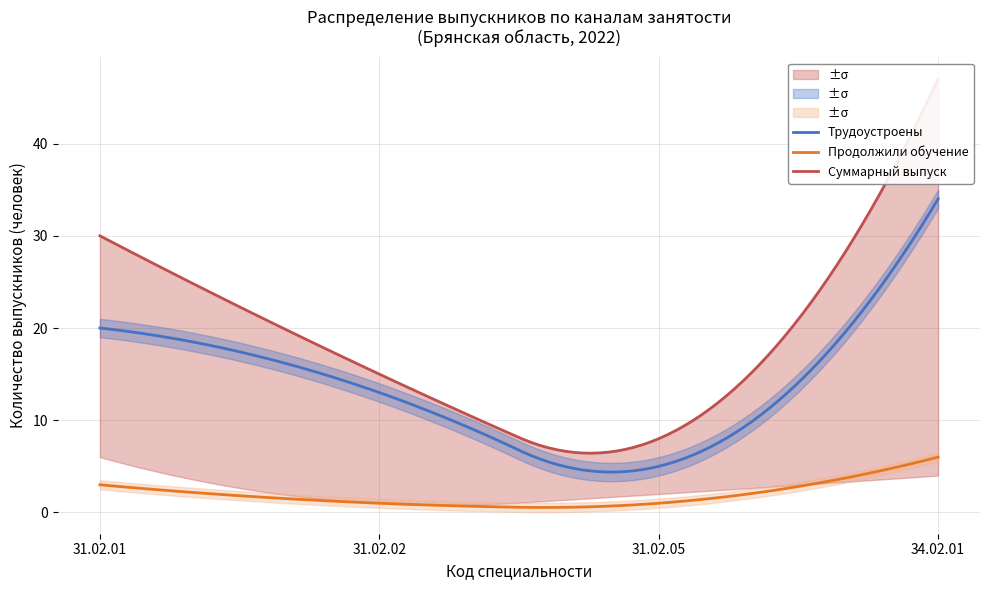

What is the maximum value for Продолжили обучение?

6.0